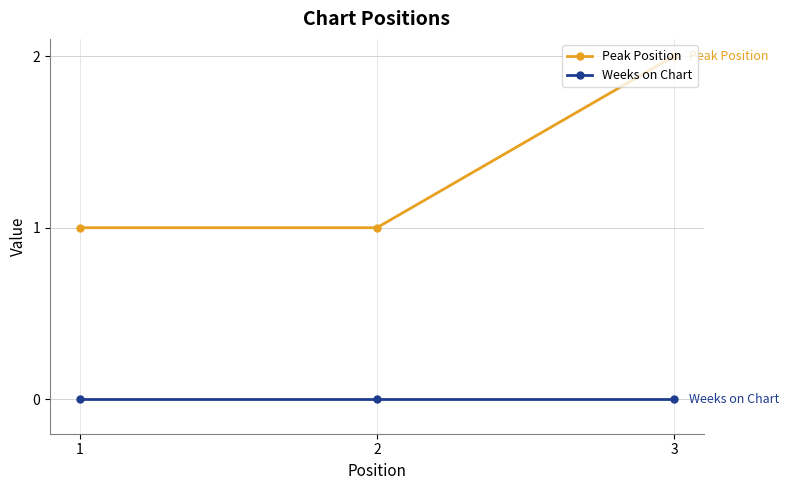

What is the maximum value shown in the chart?

2